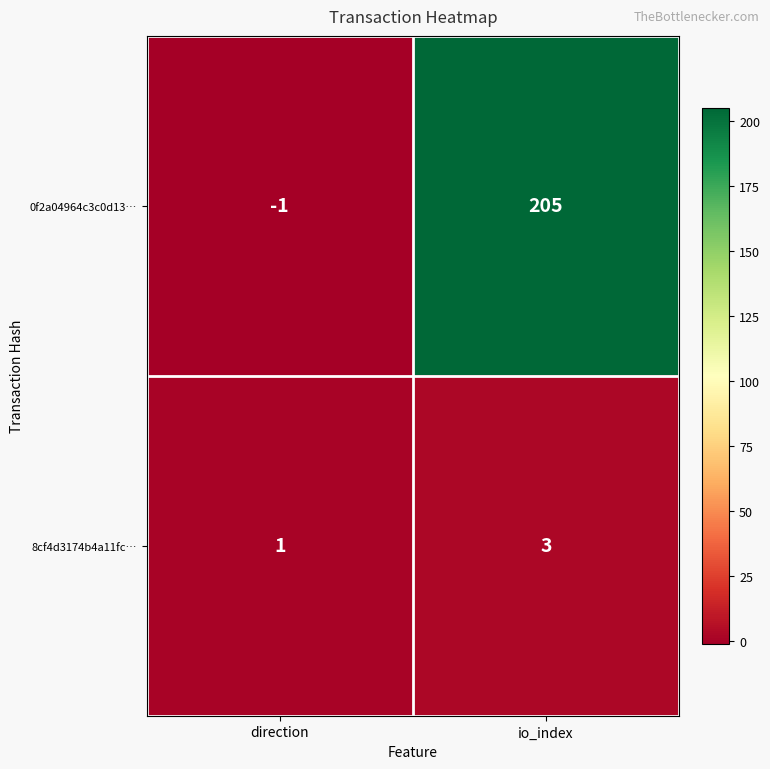

List the series in order of their overall mean, lowest first.

8cf4d3174b4a11fc…, 0f2a04964c3c0d13…